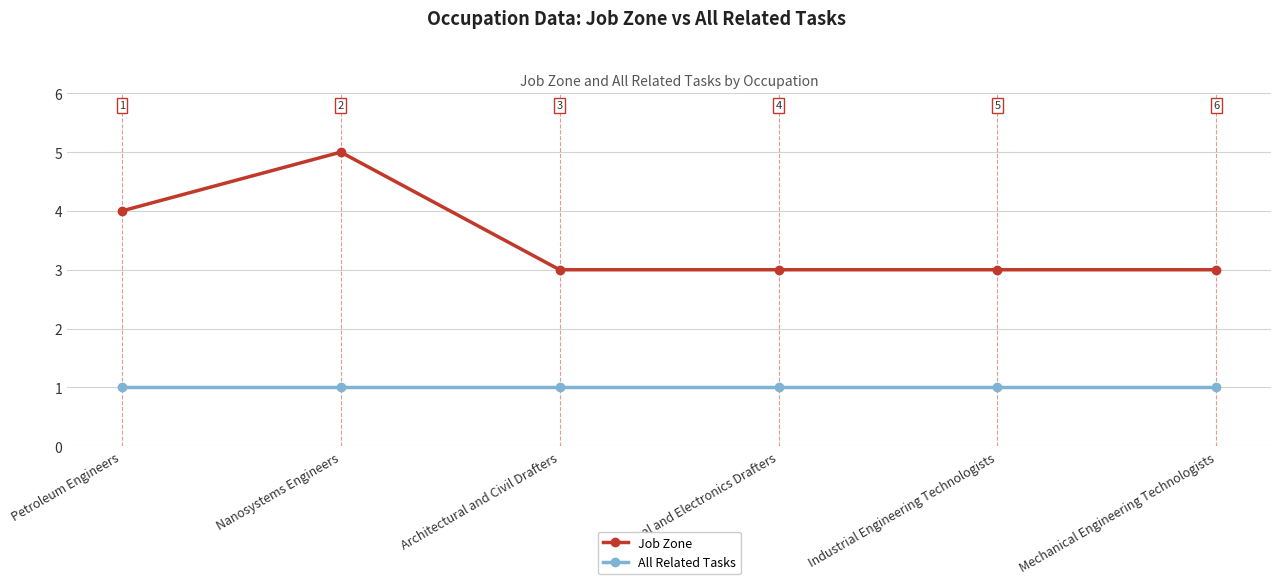

How many lines are shown in the chart?

2